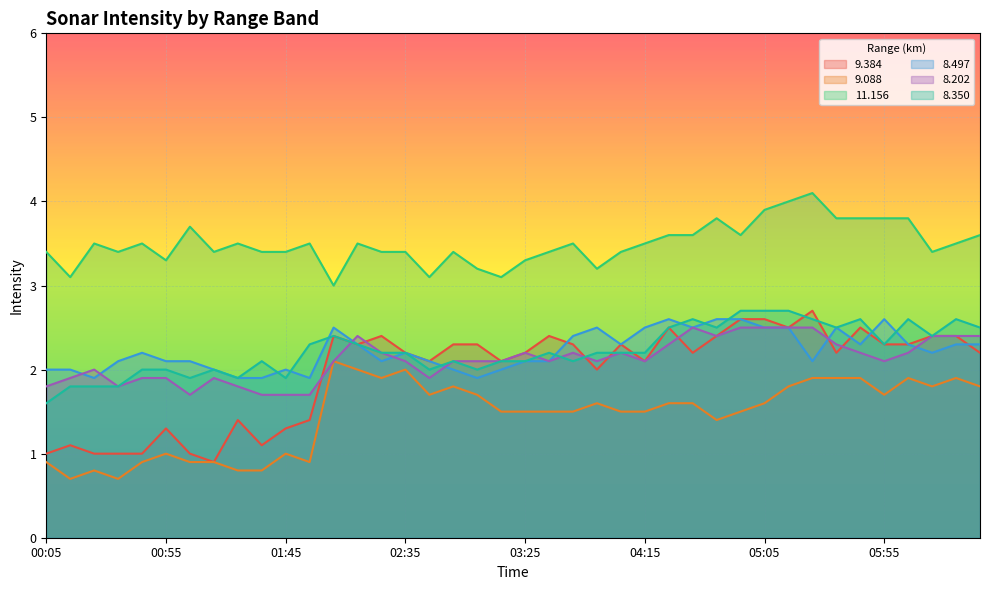

Reading left to right, extract all data points from this chart.

  9.384: 1.0	1.1	1.0	1.0	1.0	1.3	1.0	0.9	1.4	1.1	1.3	1.4	2.4	2.3	2.4	2.2	2.1	2.3	2.3	2.1	2.2	2.4	2.3	2.0	2.3	2.1	2.5	2.2	2.4	2.6	2.6	2.5	2.7	2.2	2.5	2.3	2.3	2.4	2.4	2.2
  9.088: 0.9	0.7	0.8	0.7	0.9	1.0	0.9	0.9	0.8	0.8	1.0	0.9	2.1	2.0	1.9	2.0	1.7	1.8	1.7	1.5	1.5	1.5	1.5	1.6	1.5	1.5	1.6	1.6	1.4	1.5	1.6	1.8	1.9	1.9	1.9	1.7	1.9	1.8	1.9	1.8
 11.156: 3.4	3.1	3.5	3.4	3.5	3.3	3.7	3.4	3.5	3.4	3.4	3.5	3.0	3.5	3.4	3.4	3.1	3.4	3.2	3.1	3.3	3.4	3.5	3.2	3.4	3.5	3.6	3.6	3.8	3.6	3.9	4.0	4.1	3.8	3.8	3.8	3.8	3.4	3.5	3.6
  8.497: 2.0	2.0	1.9	2.1	2.2	2.1	2.1	2.0	1.9	1.9	2.0	1.9	2.5	2.3	2.1	2.2	2.1	2.0	1.9	2.0	2.1	2.1	2.4	2.5	2.3	2.5	2.6	2.5	2.6	2.6	2.5	2.5	2.1	2.5	2.3	2.6	2.3	2.2	2.3	2.3
  8.202: 1.8	1.9	2.0	1.8	1.9	1.9	1.7	1.9	1.8	1.7	1.7	1.7	2.1	2.4	2.2	2.1	1.9	2.1	2.1	2.1	2.2	2.1	2.2	2.1	2.2	2.1	2.3	2.5	2.4	2.5	2.5	2.5	2.5	2.3	2.2	2.1	2.2	2.4	2.4	2.4
  8.350: 1.6	1.8	1.8	1.8	2.0	2.0	1.9	2.0	1.9	2.1	1.9	2.3	2.4	2.3	2.2	2.2	2.0	2.1	2.0	2.1	2.1	2.2	2.1	2.2	2.2	2.2	2.5	2.6	2.5	2.7	2.7	2.7	2.6	2.5	2.6	2.3	2.6	2.4	2.6	2.5